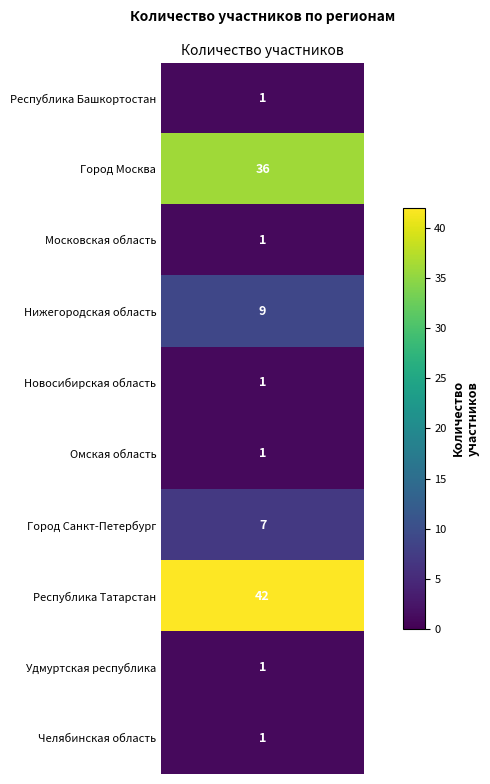

Is it true that Московская область equals 1 at 0?

False